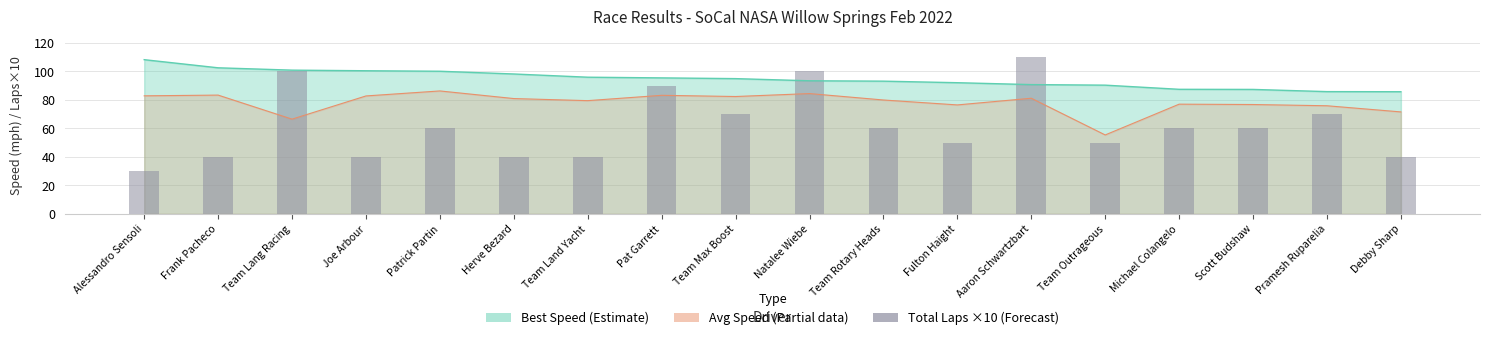

The chart shows a value of 100 at Team Lang Racing. True or false?

True